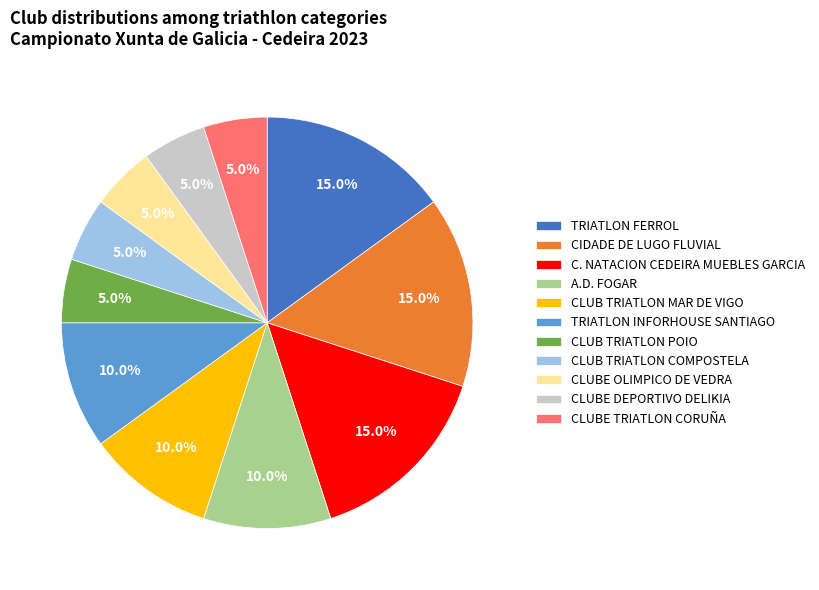

Is CLUB TRIATLON MAR DE VIGO the majority of the pie?

No